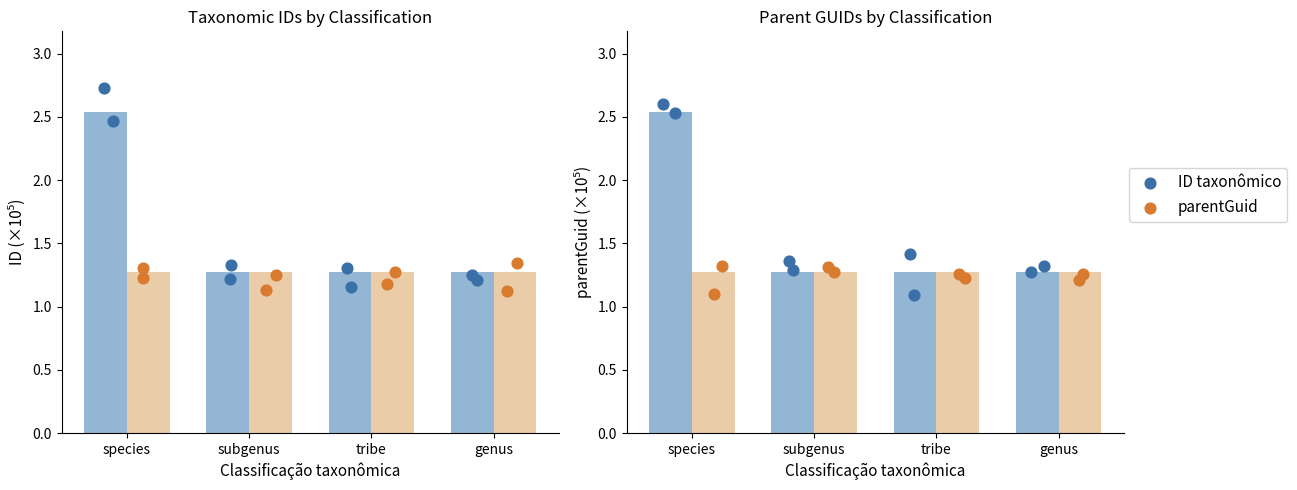

Which series contains the lowest Y value?

ID taxonômico